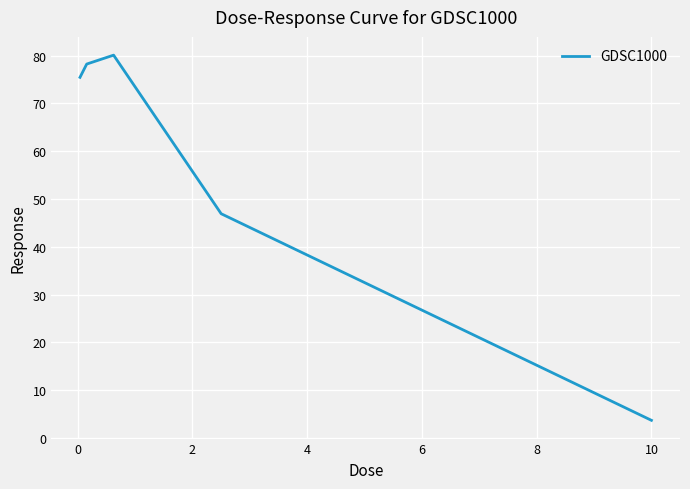

What is the sum of all values?

284.4